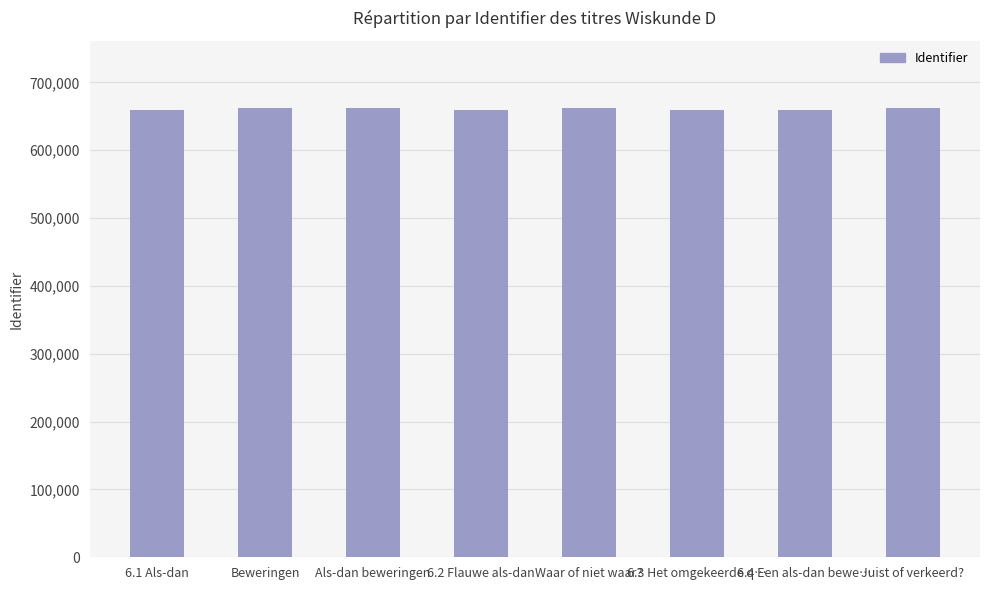

What position from the right is Waar of niet waar??

4